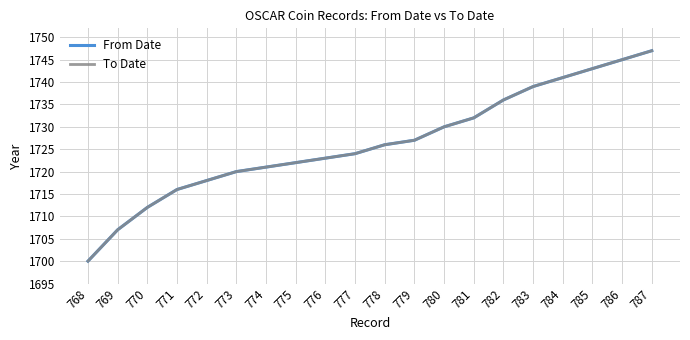

Does the chart have visible grid lines?

Yes